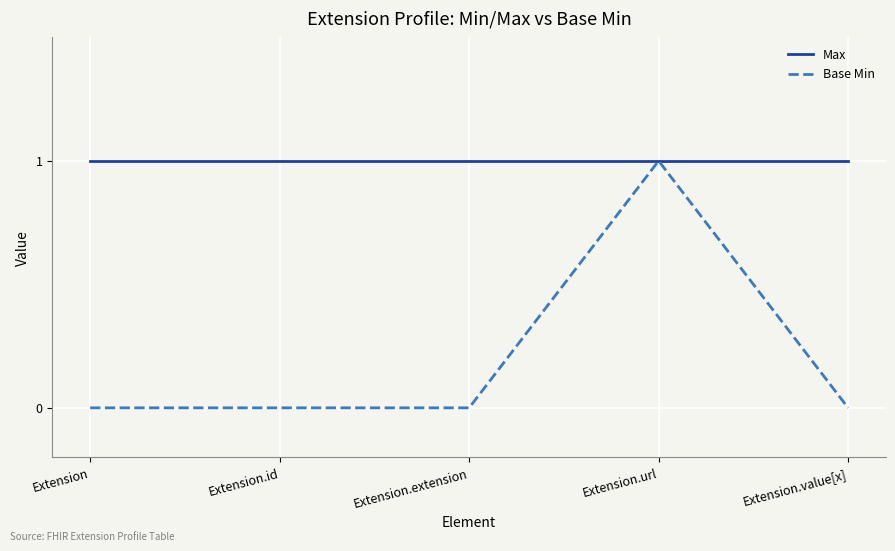

What is the average value of the Max series?

1